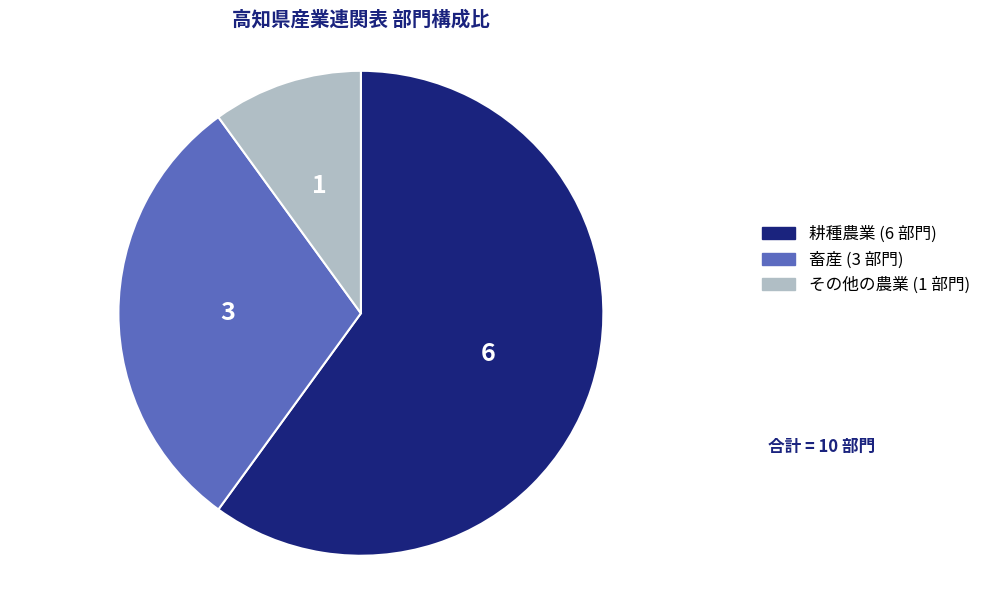

How many segments does this pie chart have?

3